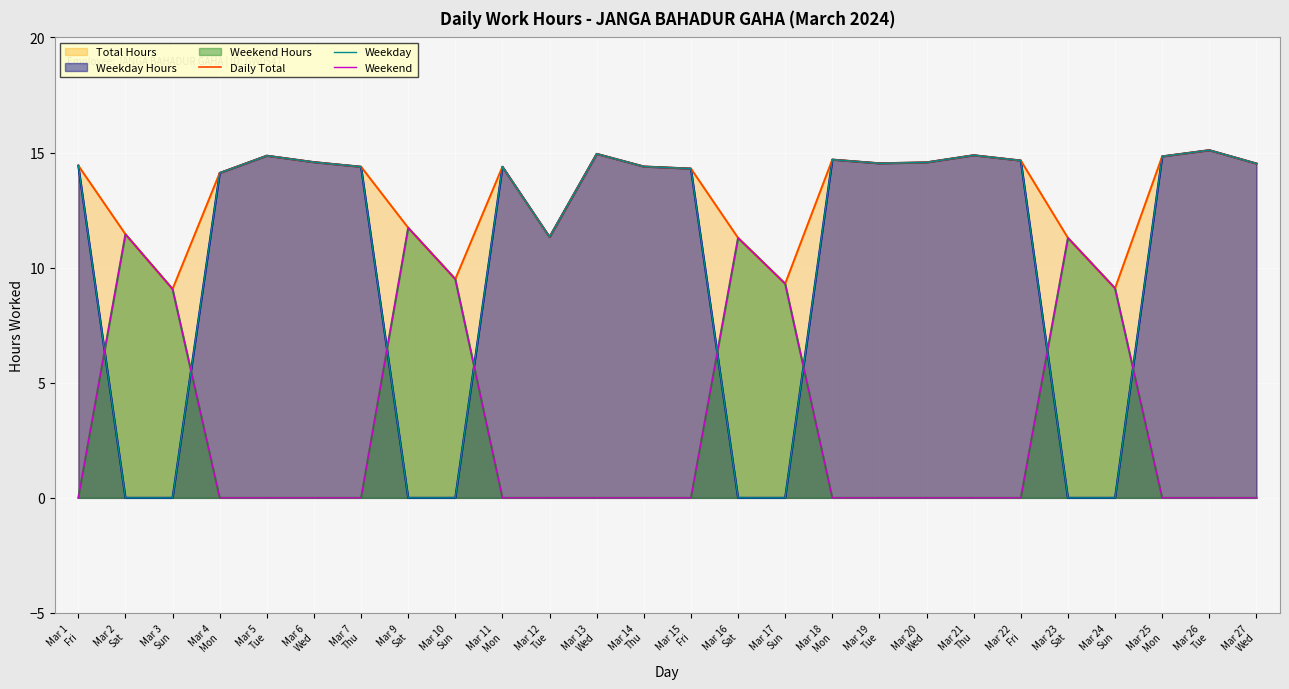

At which category is the sum across all series the highest?

Mar 26
Tue